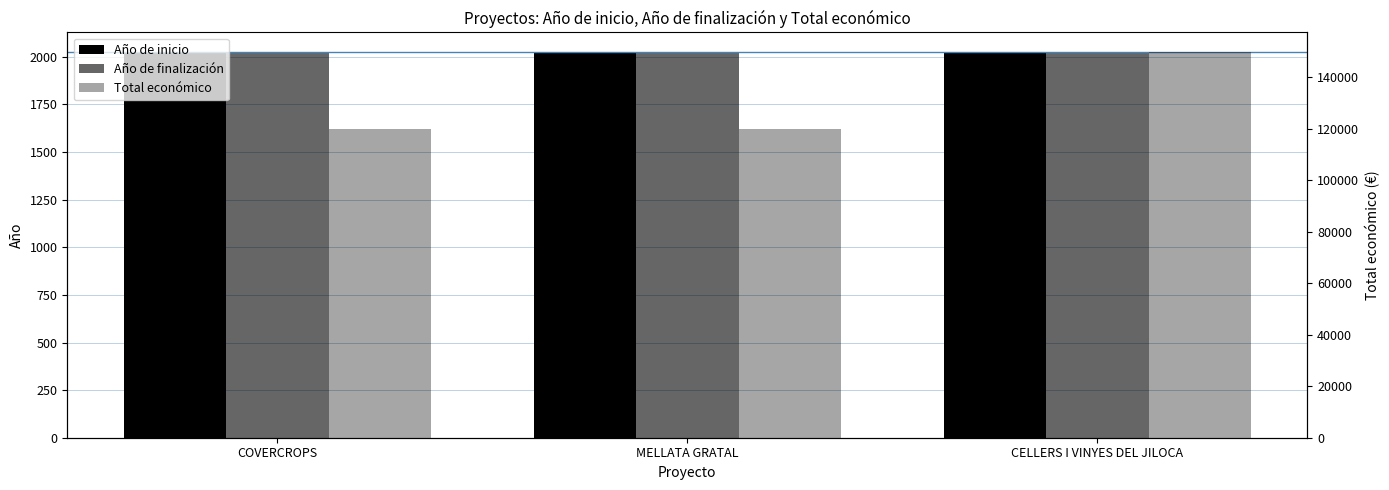

What is the label of the 1st bar from the left?

COVERCROPS